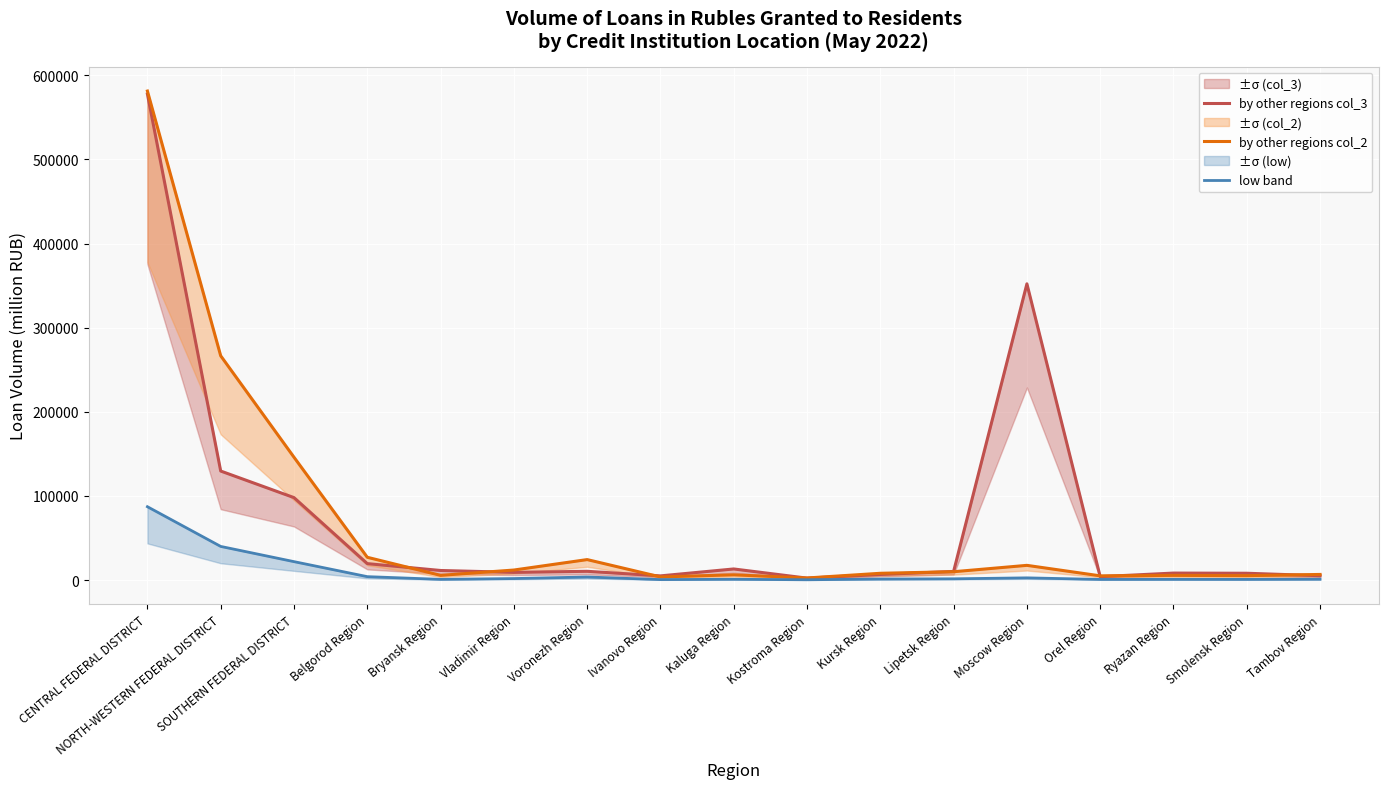

At which label does by other regions col_3 first exceed 10249?

CENTRAL FEDERAL DISTRICT